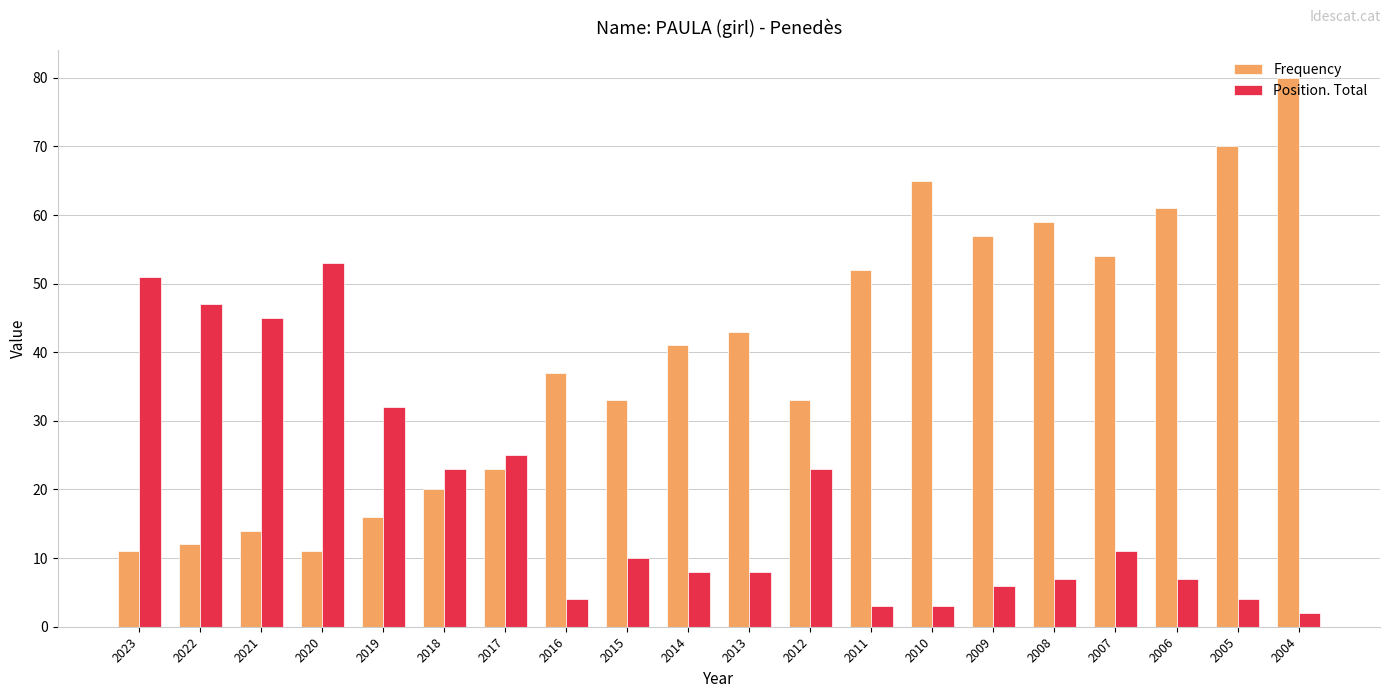

What value does the Frequency series have at 2013, to the nearest 10?

40